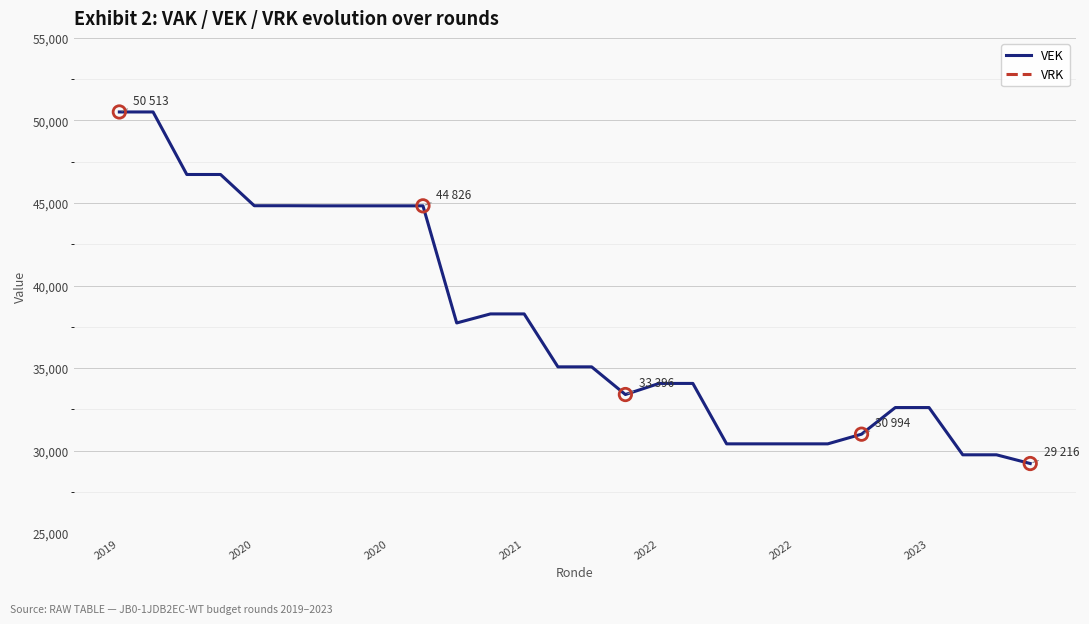

At which category is the sum across all series the highest?

2019